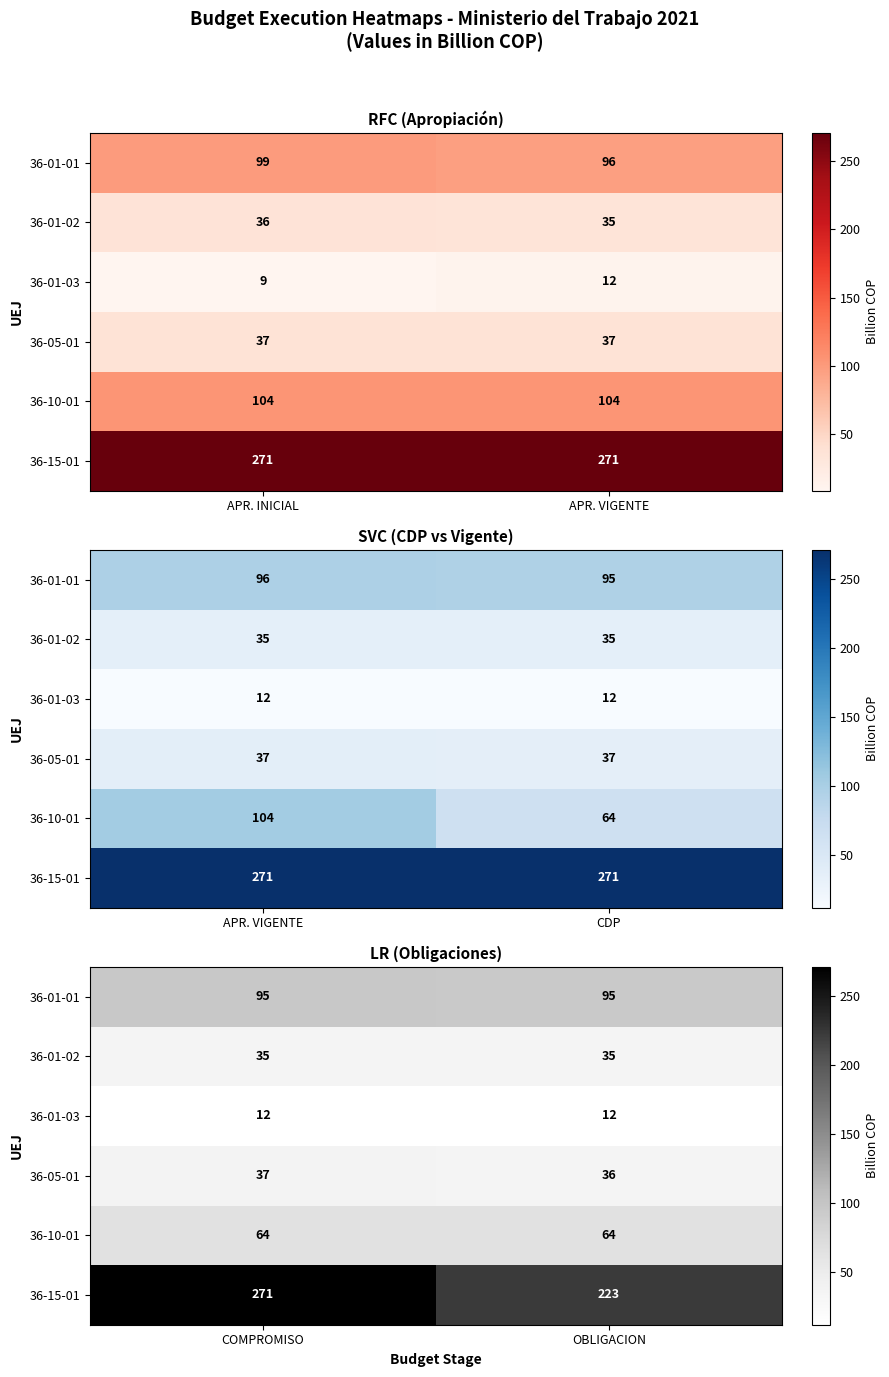

At which label does 36-01-01 reach its peak?

COMPROMISO